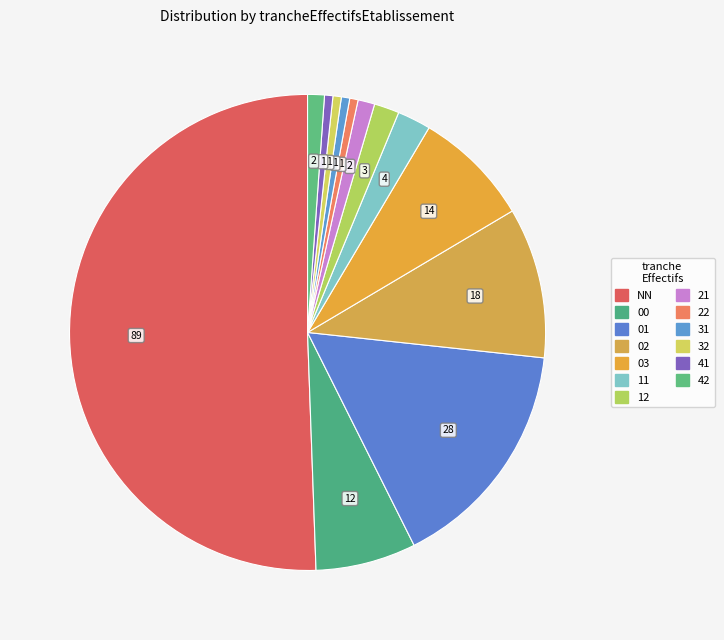

Is it true that 02 is 23% of the pie?

False